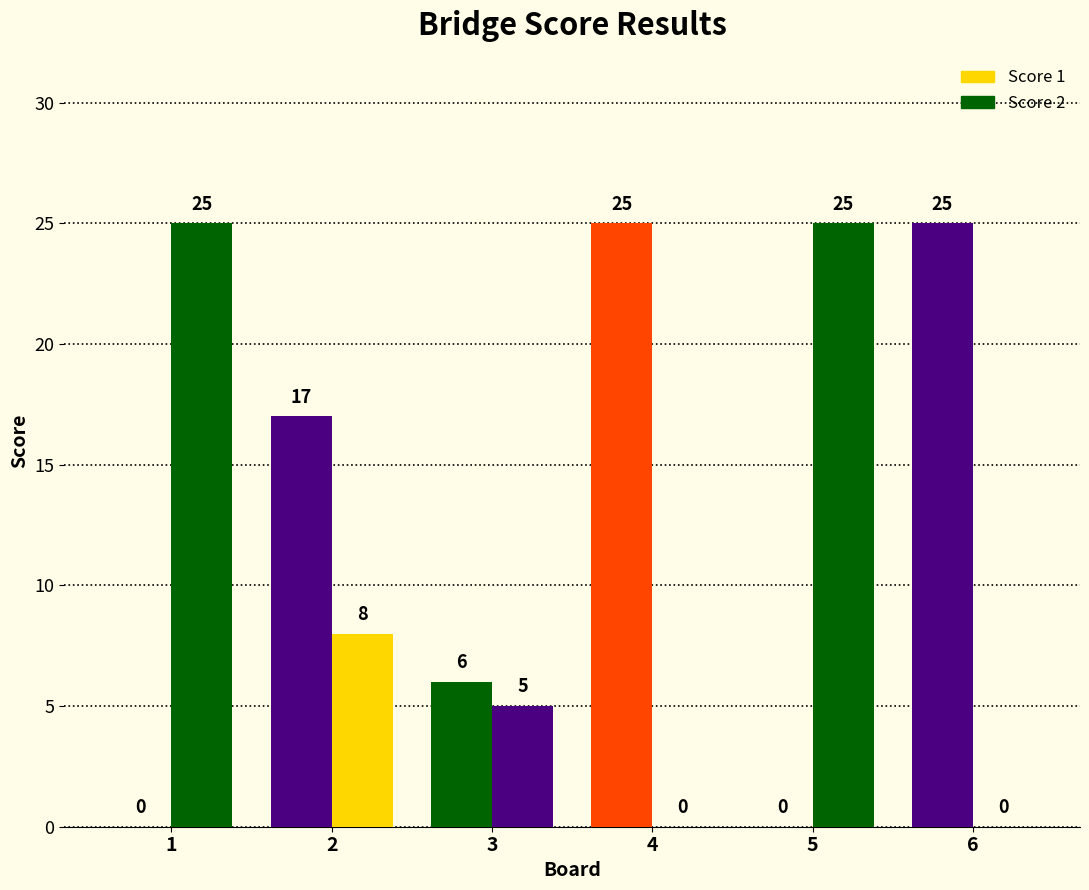

How many series are shown in this chart?

2